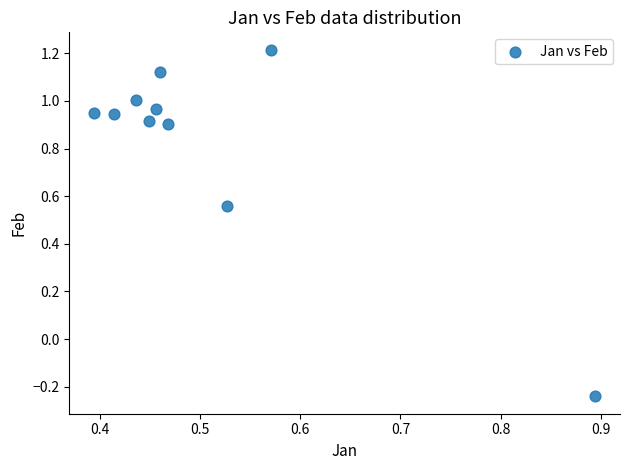

What is the average Y value?

0.8